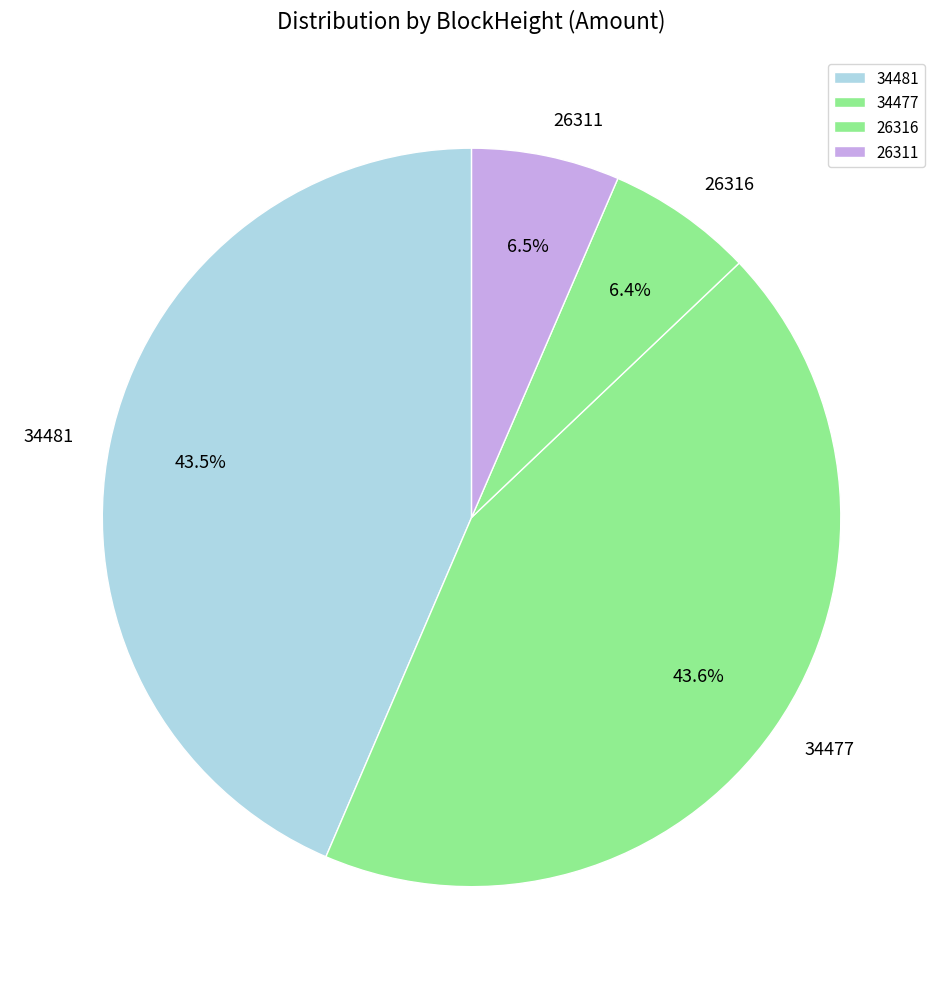

Is the sum of 34477 and 34481 greater than half?

Yes